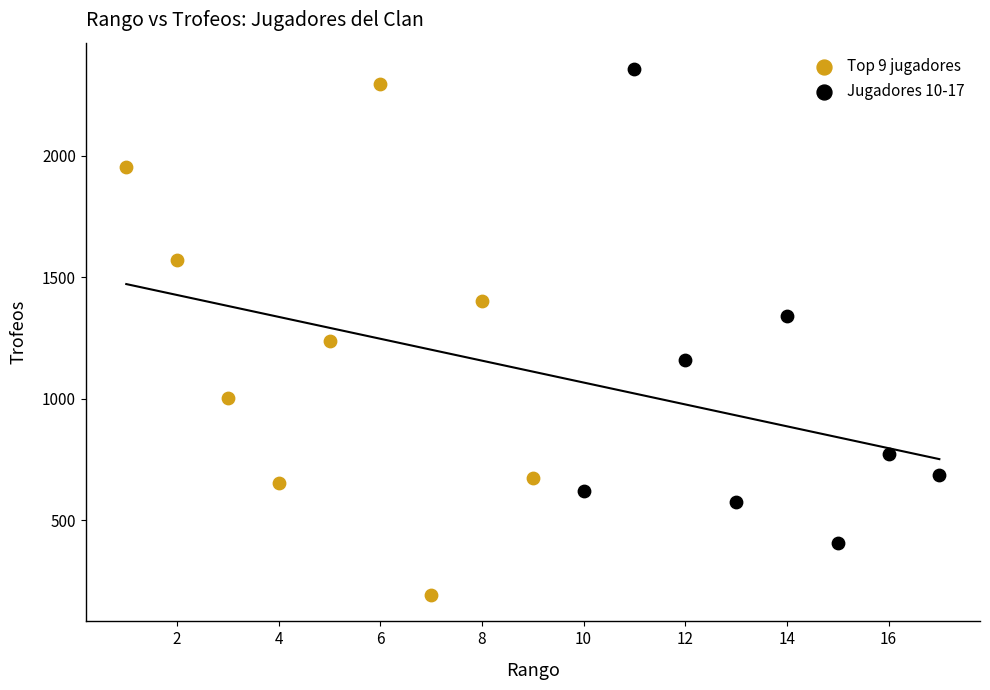

Which series has the widest spread of Y values?

Top 9 jugadores